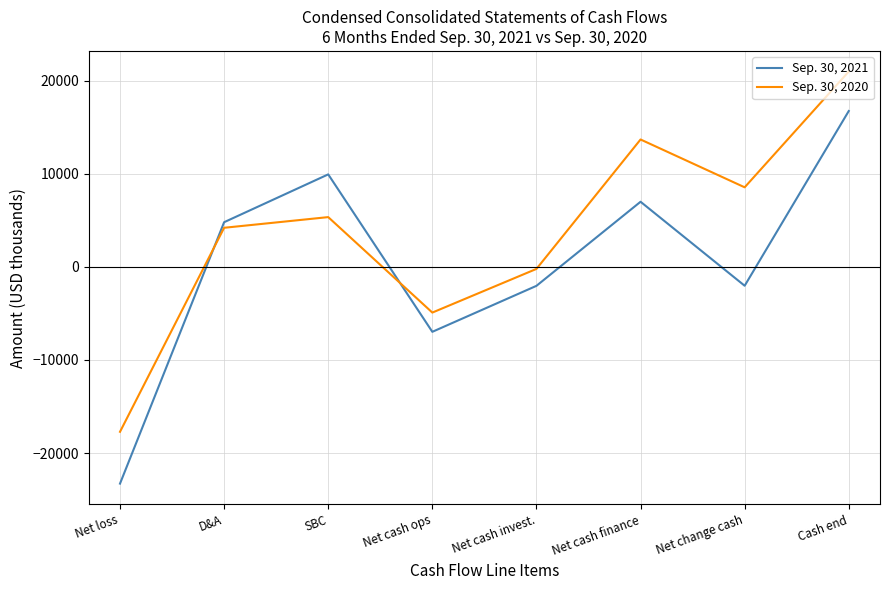

How many series are shown in this chart?

2